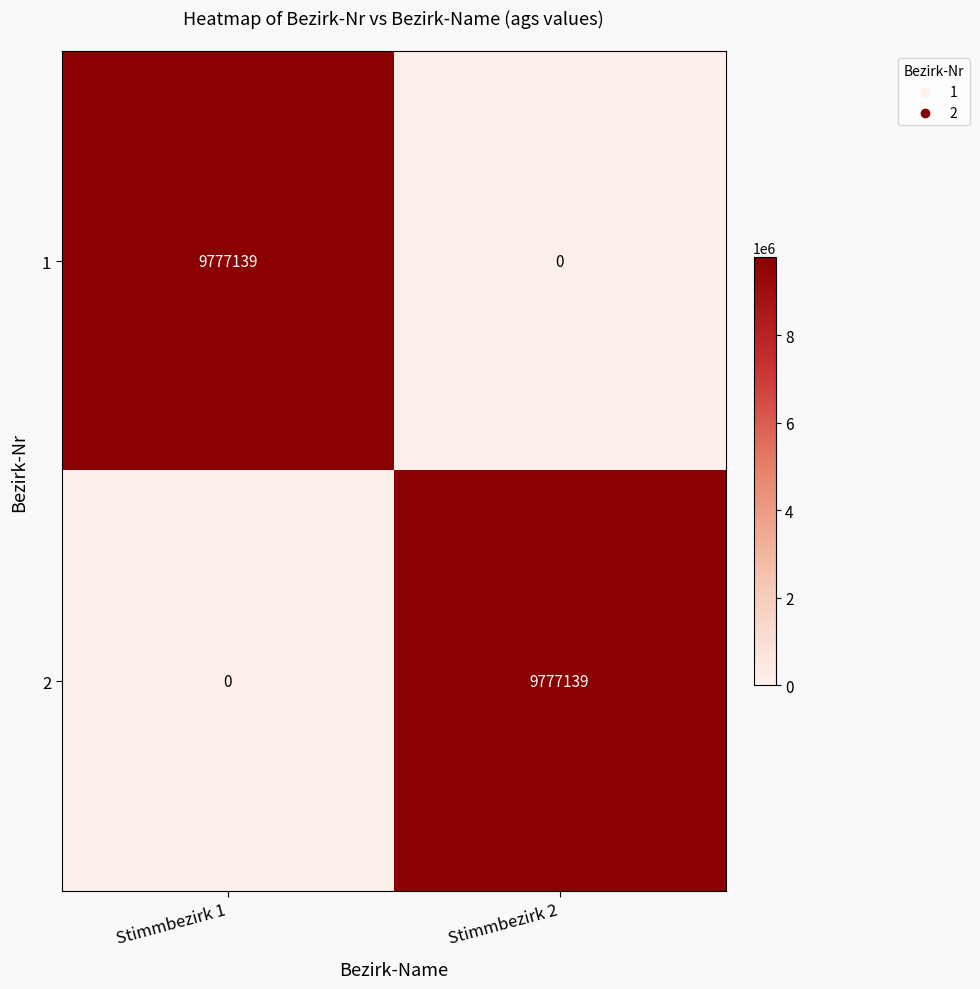

What is the maximum value shown in the chart?

9777139